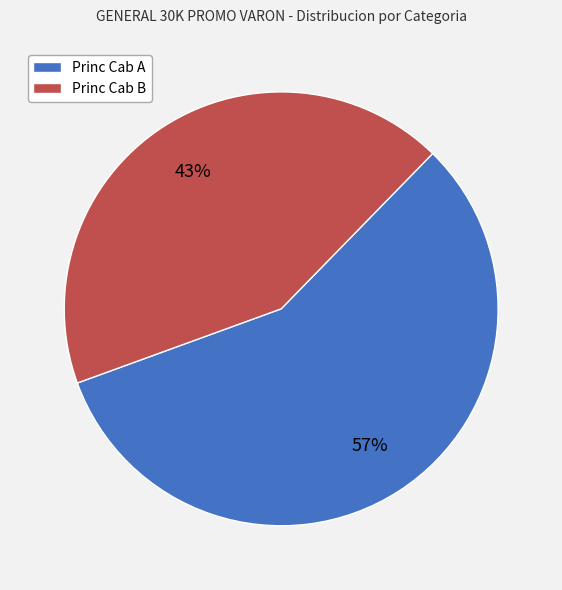

To the nearest percent, what is the combined percentage of Princ Cab A and Princ Cab B?

100%